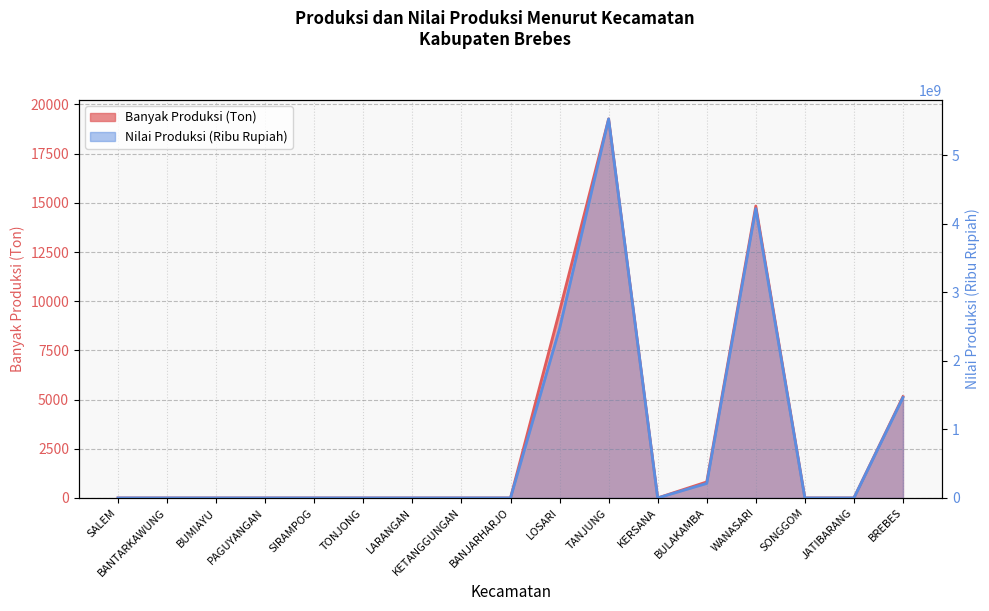

The value of Banyak Produksi (Ton) at WANASARI is 3160.8. True or false?

False